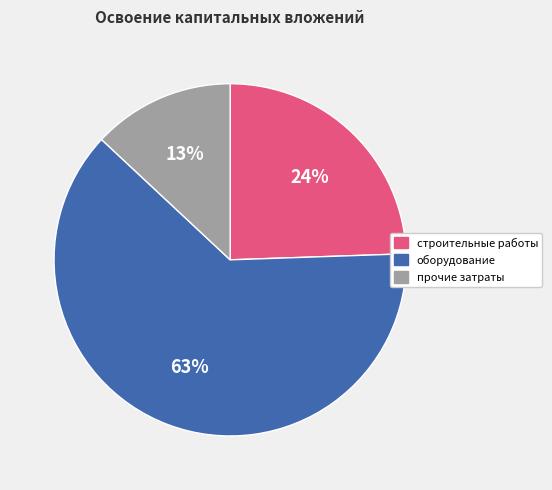

To the nearest percent, what percentage of the pie is оборудование?

63%